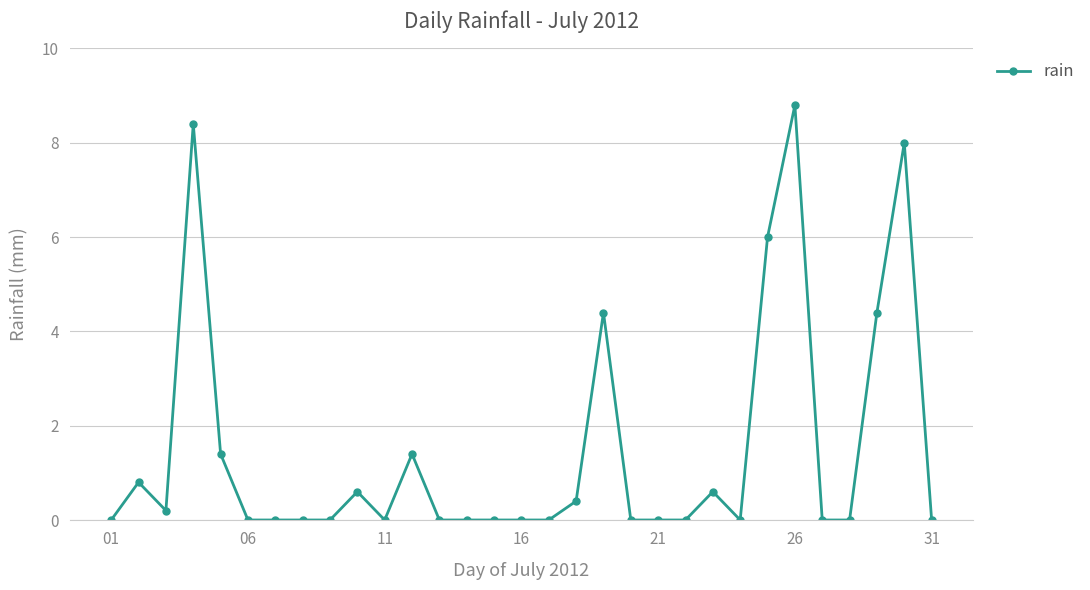

What is the average value?

1.5